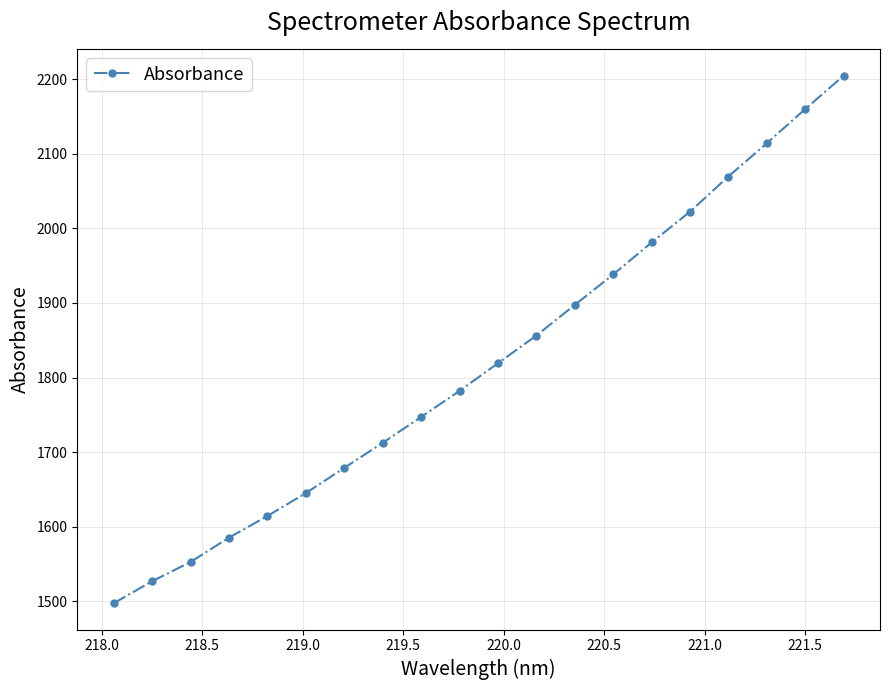

True or false: the data has more than 0 interior local peaks.

False